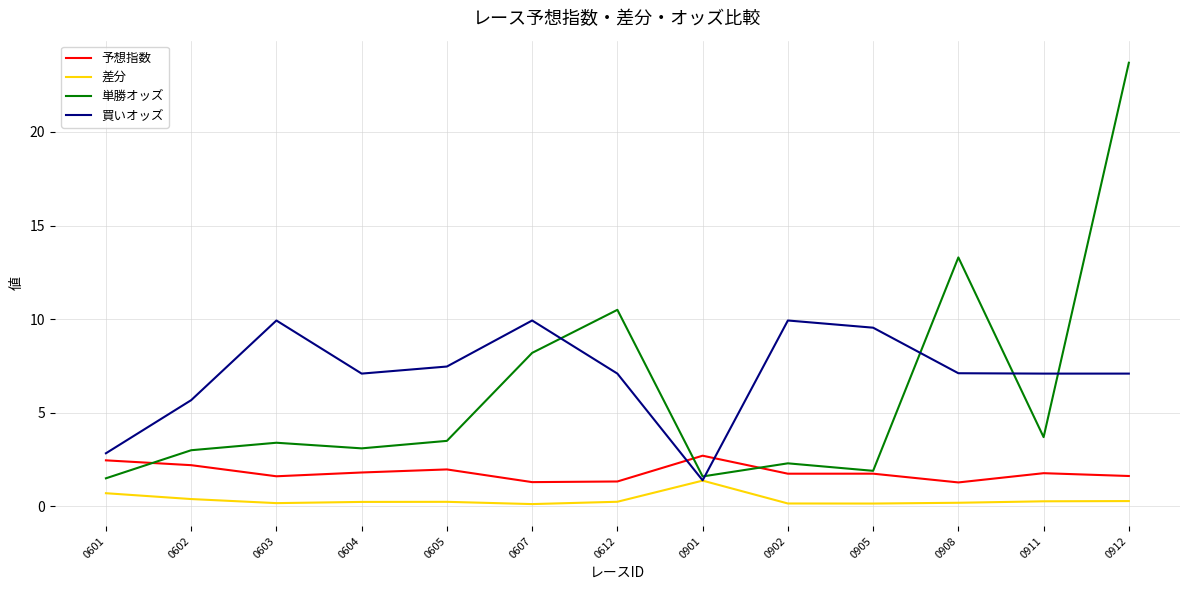

Rank the series at 0604 from highest to lowest value.

買いオッズ, 単勝オッズ, 予想指数, 差分